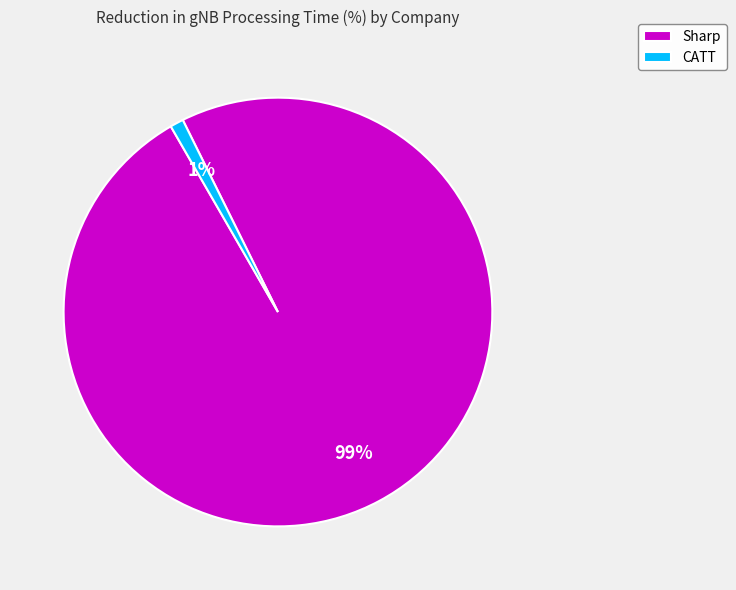

Do CATT and Sharp together represent more than half of the pie?

Yes